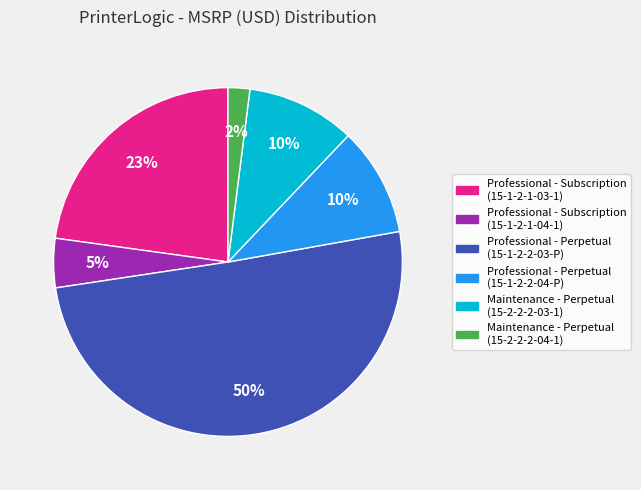

To the nearest percent, what is the average slice percentage?

17%